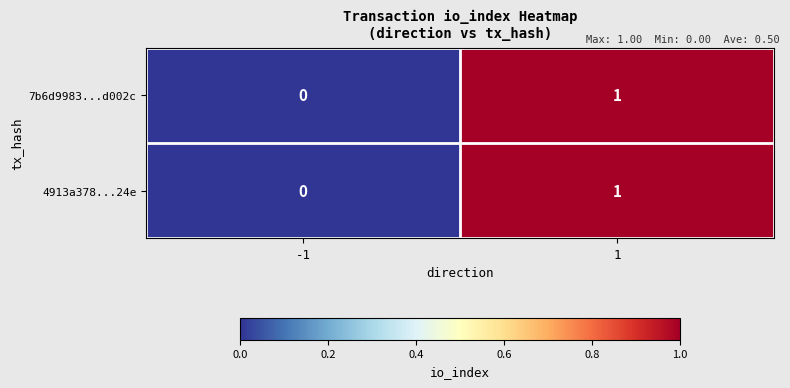

True or false: 7b6d9983...d002c has a value of 0 at -1.

True